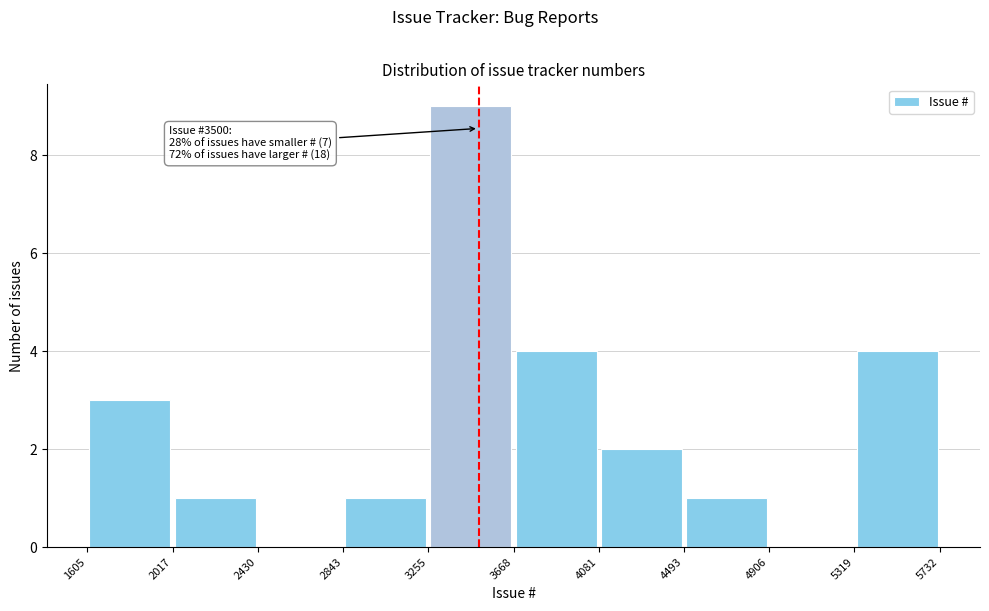

Which range on the x-axis has the tallest bar?

3255 to 3668